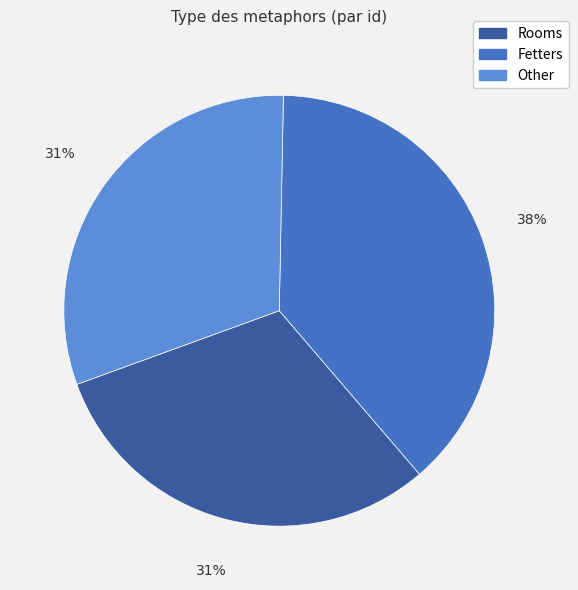

Between Fetters and Other, which is larger?

Fetters